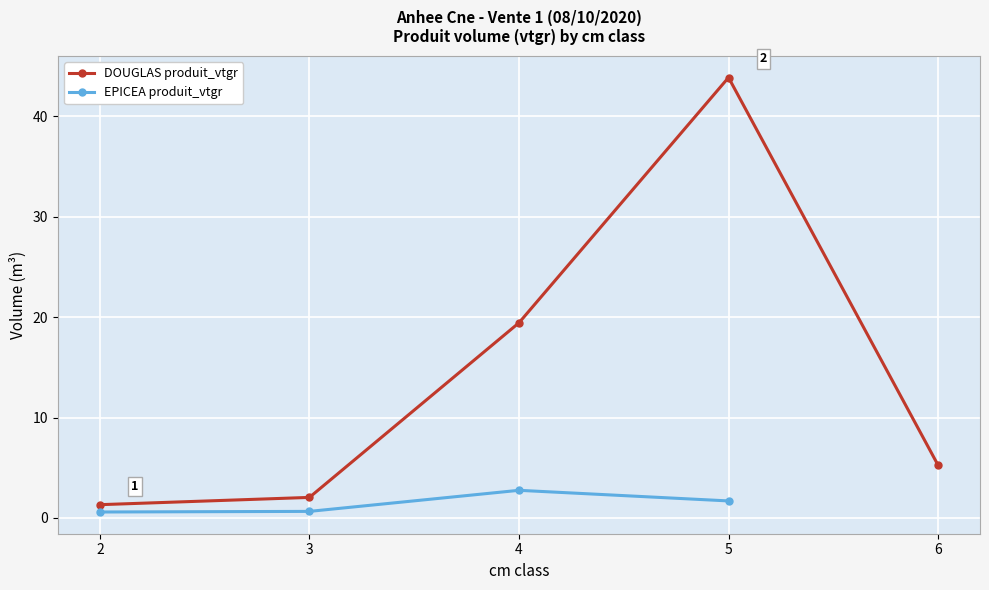

What is the value of the DOUGLAS produit_vtgr point at the 5th from the left?

5.3